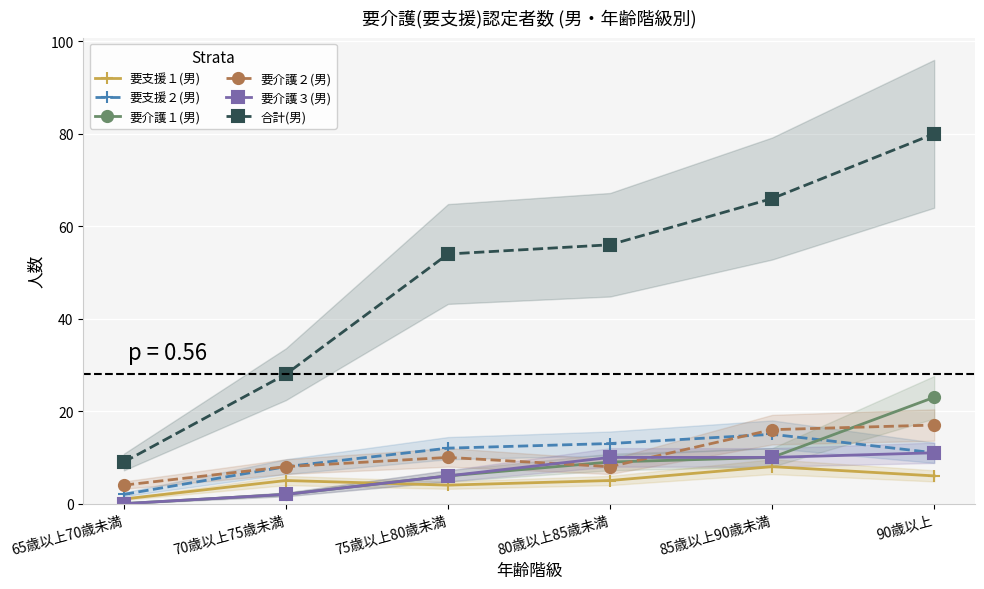

What is the total value across all series at 75歳以上80歳未満?

92